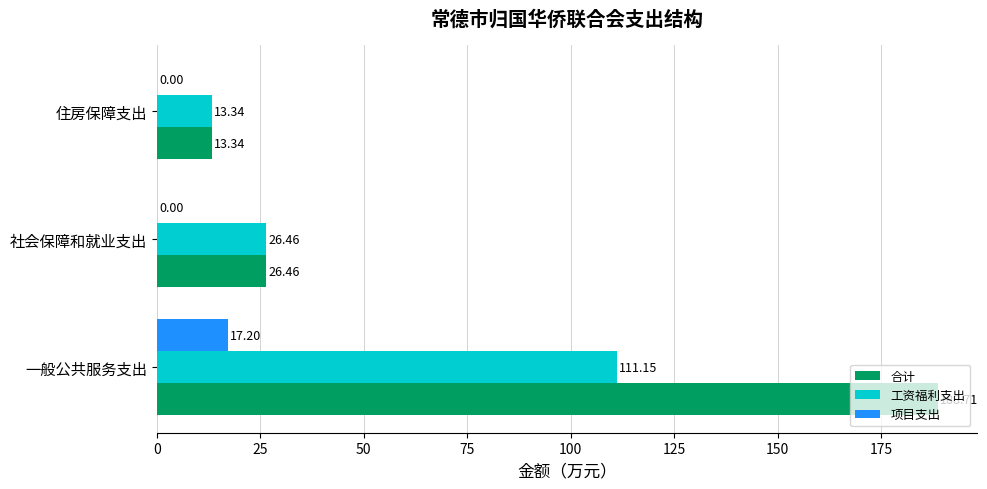

What is the sum of the 工资福利支出 values at 社会保障和就业支出 and 一般公共服务支出?

137.6